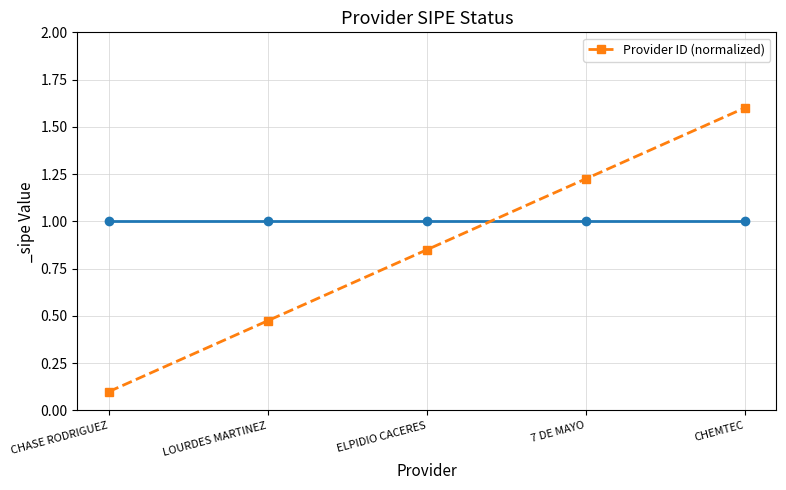

List the labels in order of value, largest first.

CHEMTEC, 7 DE MAYO, ELPIDIO CACERES, LOURDES MARTINEZ, CHASE RODRIGUEZ